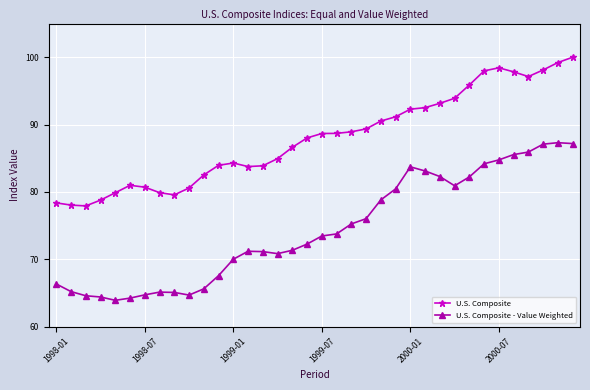

Which series has the largest total across all categories?

U.S. Composite